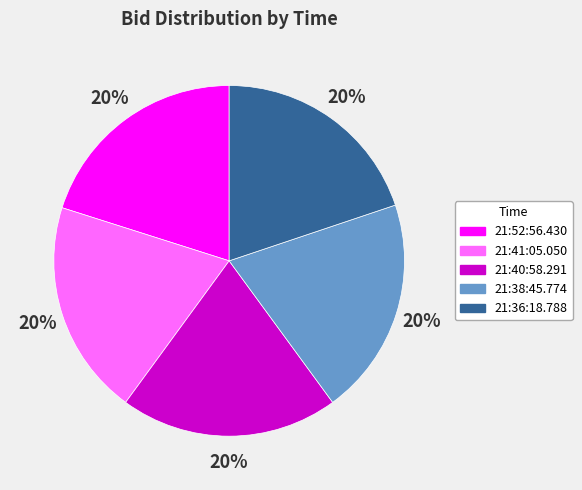

Does any single category account for the majority?

No